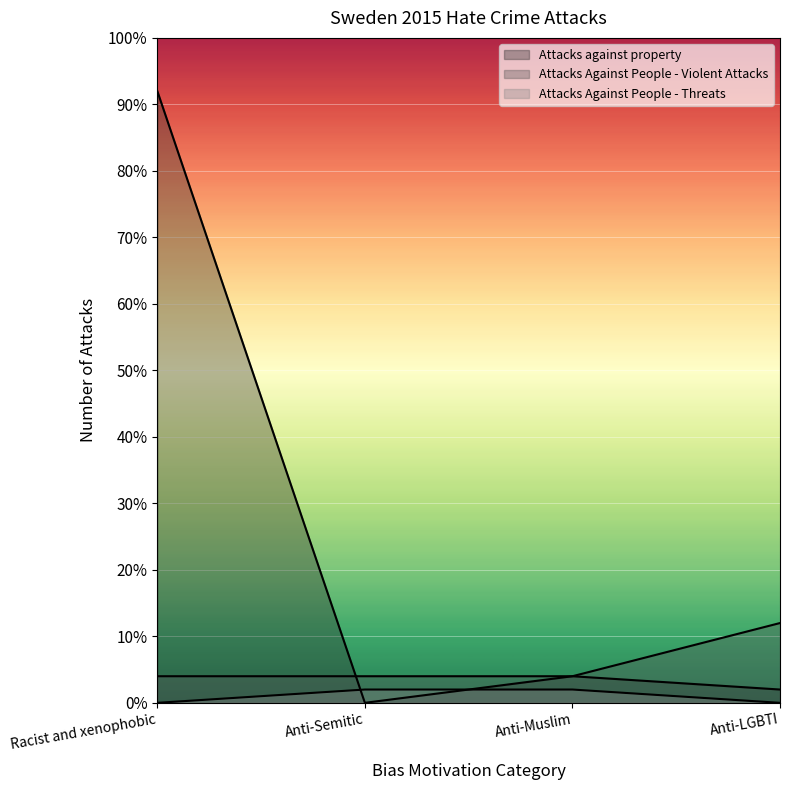

Rank the categories by Attacks Against People - Violent Attacks value from lowest to highest.

Racist and xenophobic, Anti-Semitic, Anti-Muslim, Anti-LGBTI